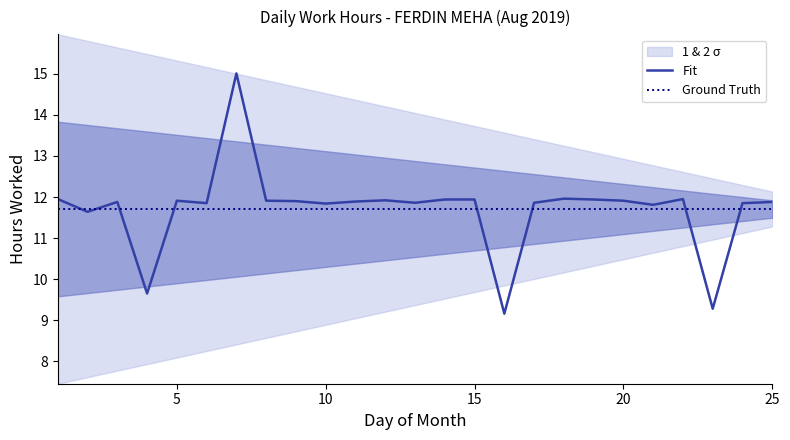

What is the lowest value of the Fit series?

9.2